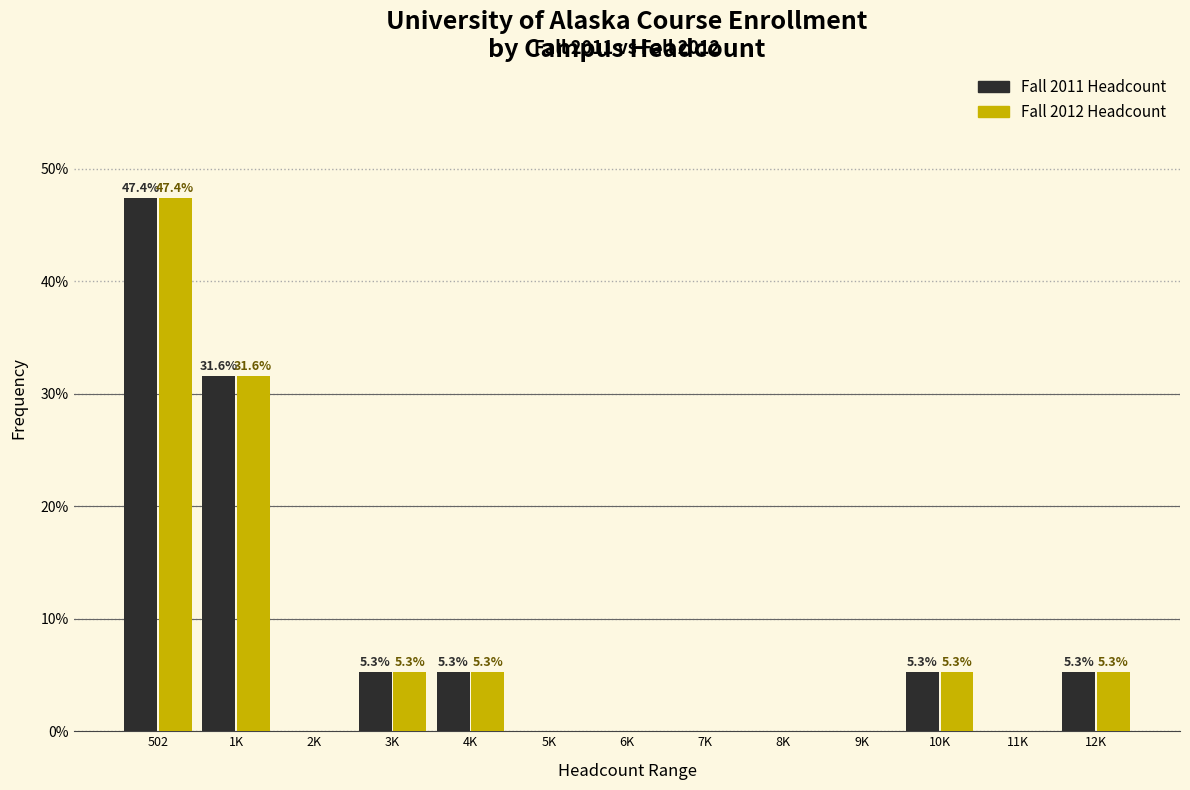

Reading left to right, transcribe all the data shown in this chart.

Fall 2011 Headcount: 502=47.4	1K=31.6	2K=0.0	3K=5.3	4K=5.3	5K=0.0	6K=0.0	7K=0.0	8K=0.0	9K=0.0	10K=5.3	11K=0.0	12K=5.3
Fall 2012 Headcount: 502=47.4	1K=31.6	2K=0.0	3K=5.3	4K=5.3	5K=0.0	6K=0.0	7K=0.0	8K=0.0	9K=0.0	10K=5.3	11K=0.0	12K=5.3